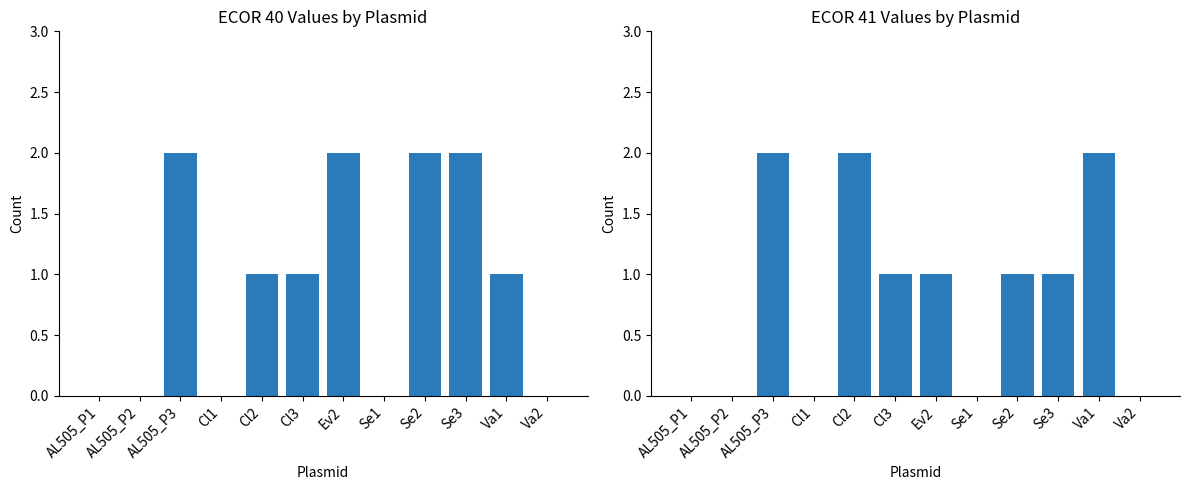

What value does the ECOR 41 series have at AL505_P3?

2